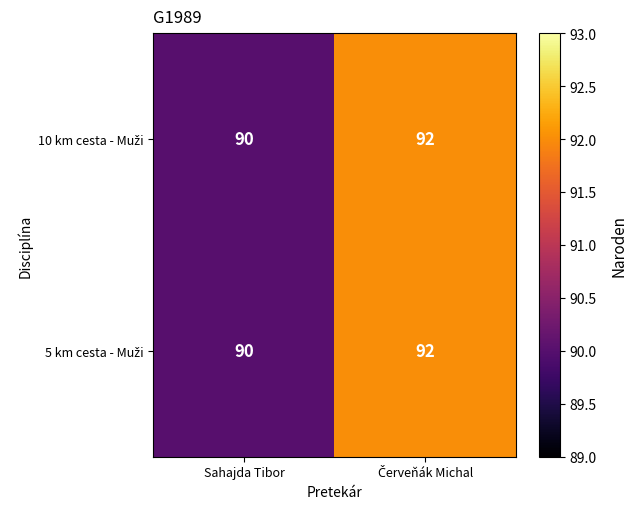

What is the maximum value shown in the chart?

92